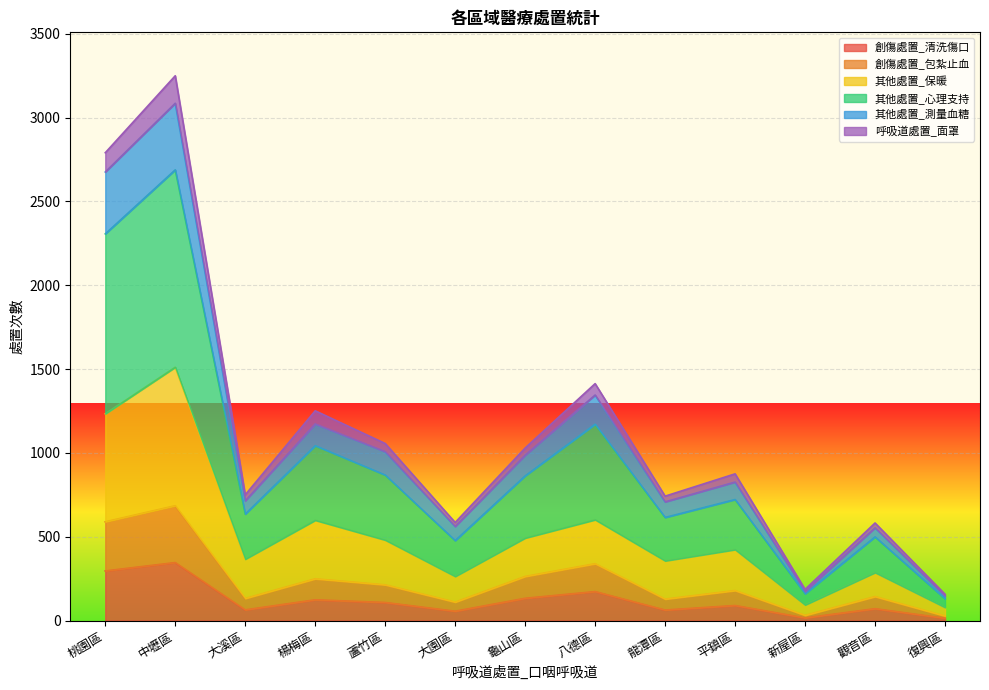

At which category is the sum across all series the highest?

中壢區